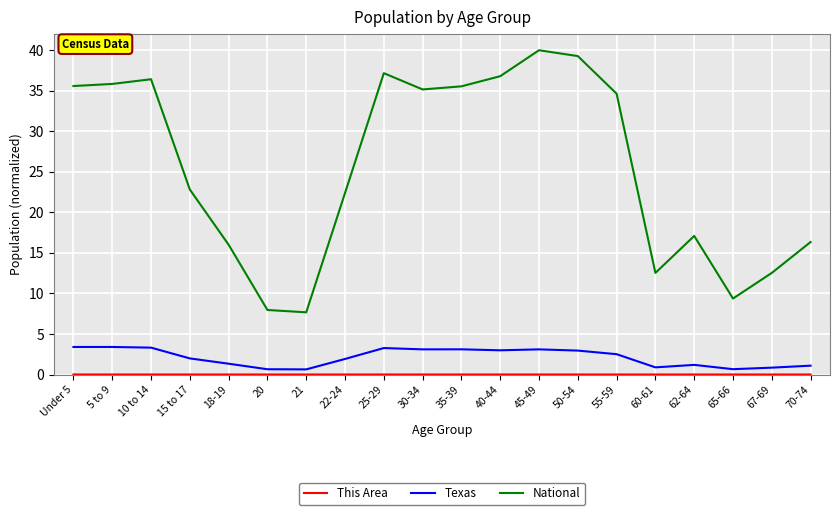

Is it true that National equals 35.6 at Under 5?

True